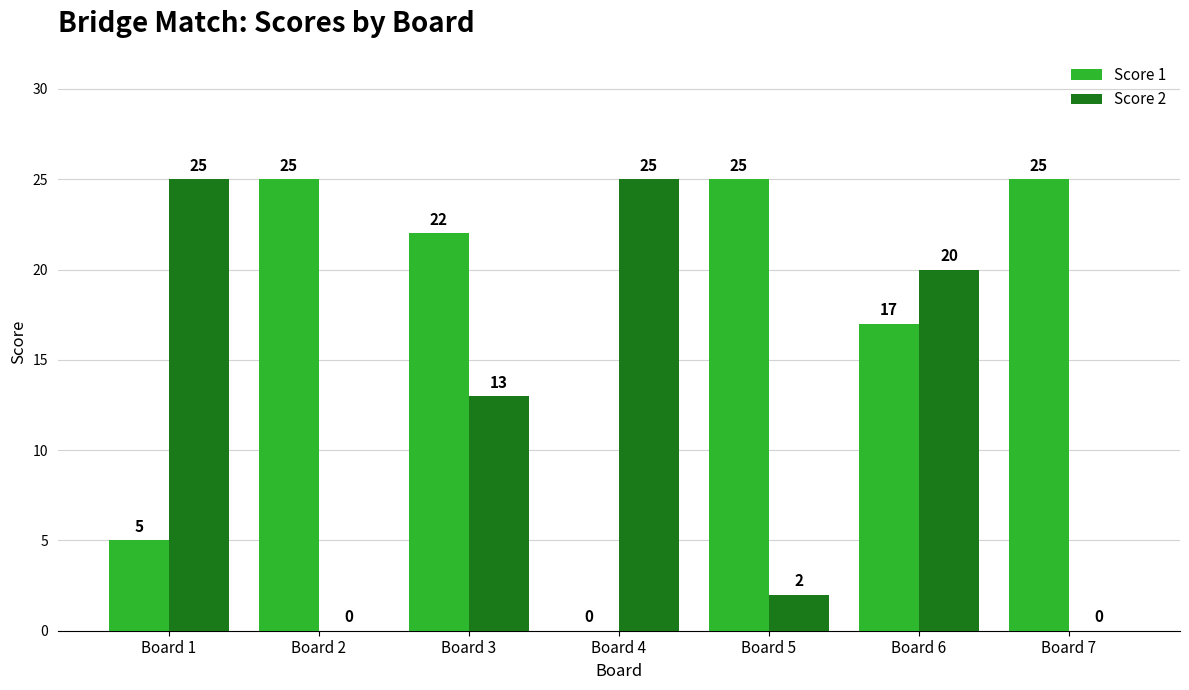

At which label does Score 2 first exceed 13?

Board 1